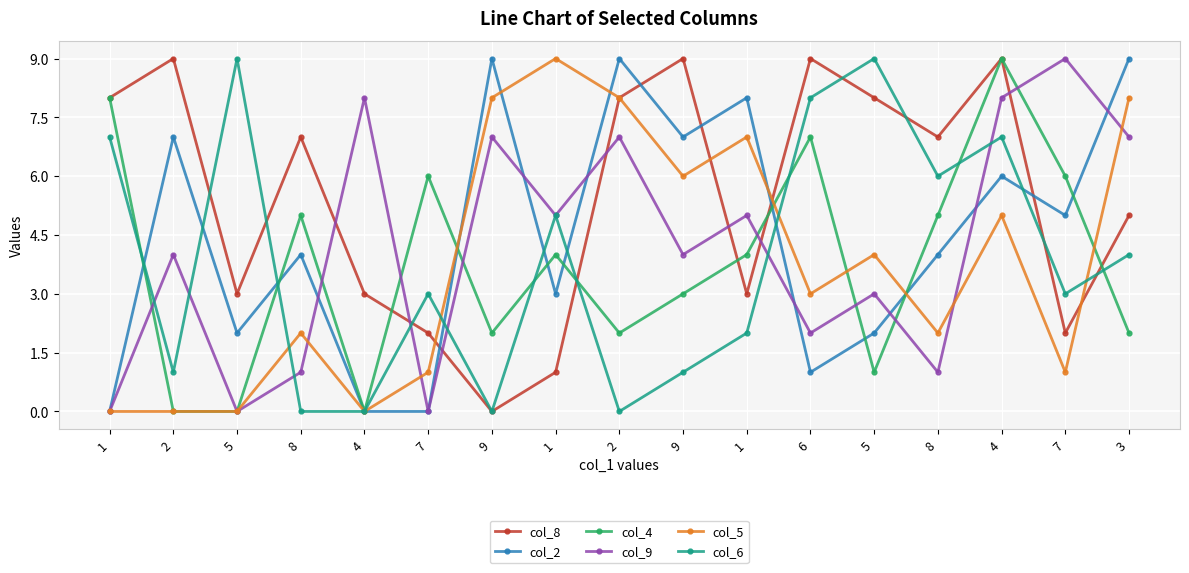

What is the greatest value displayed?

9